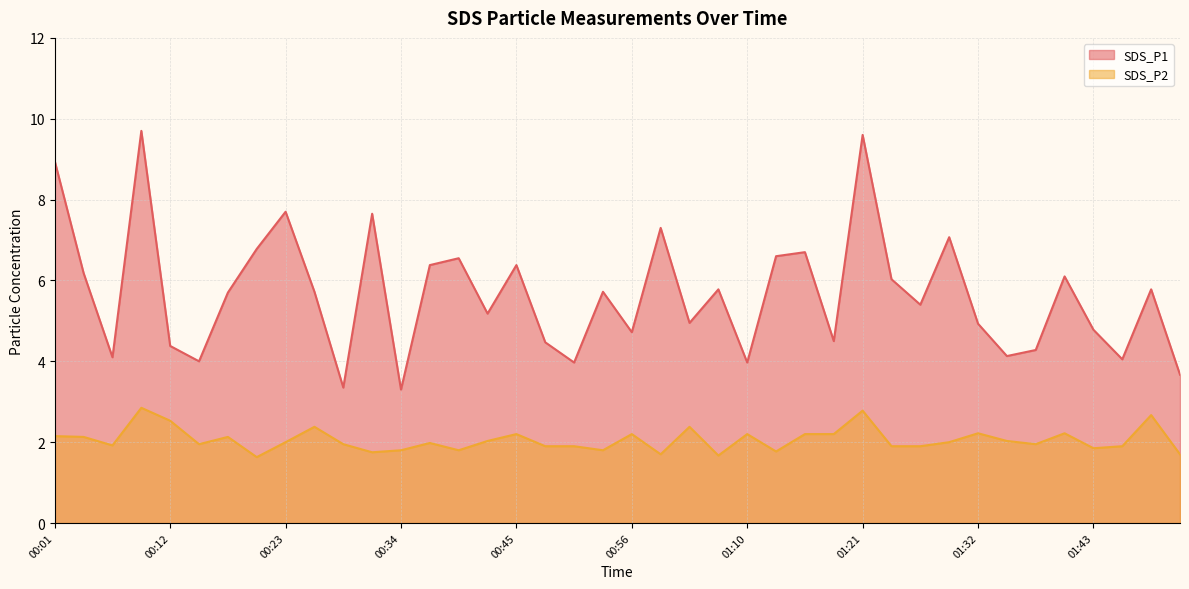

Which series has the largest total across all categories?

SDS_P1